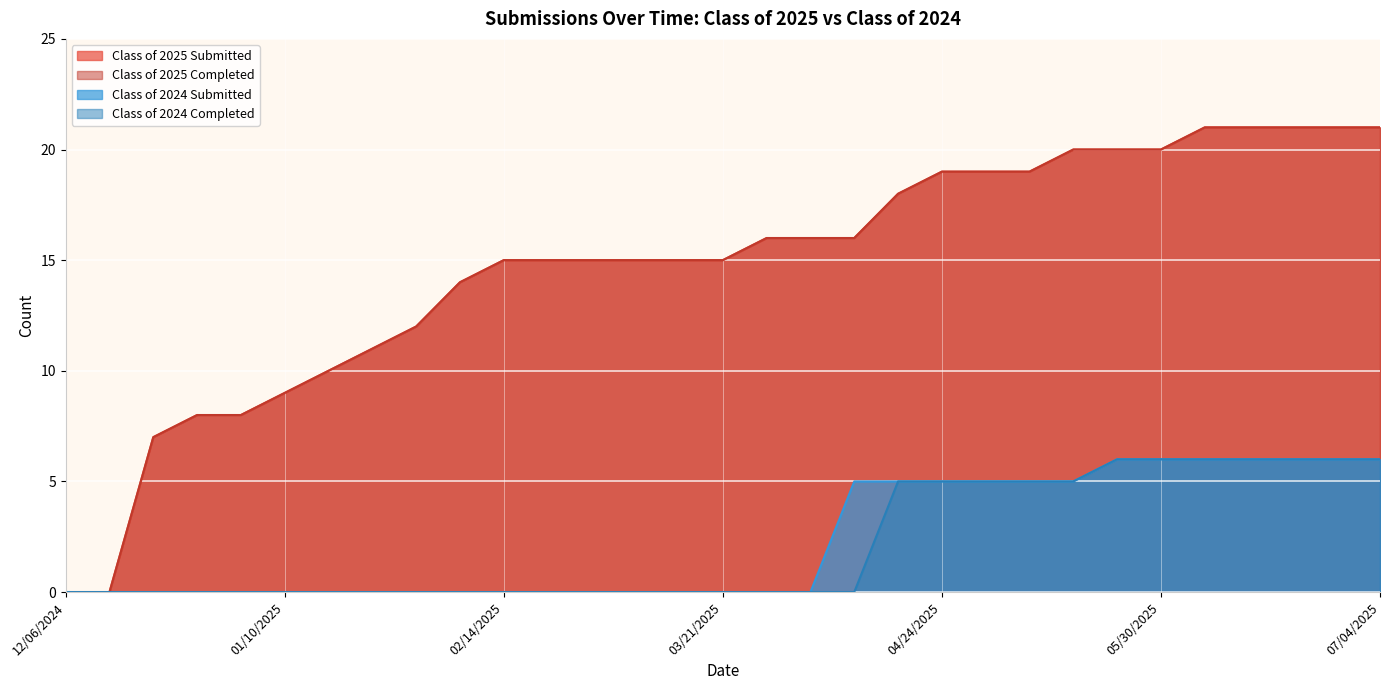

Does the chart display data point markers on the line(s)?

No